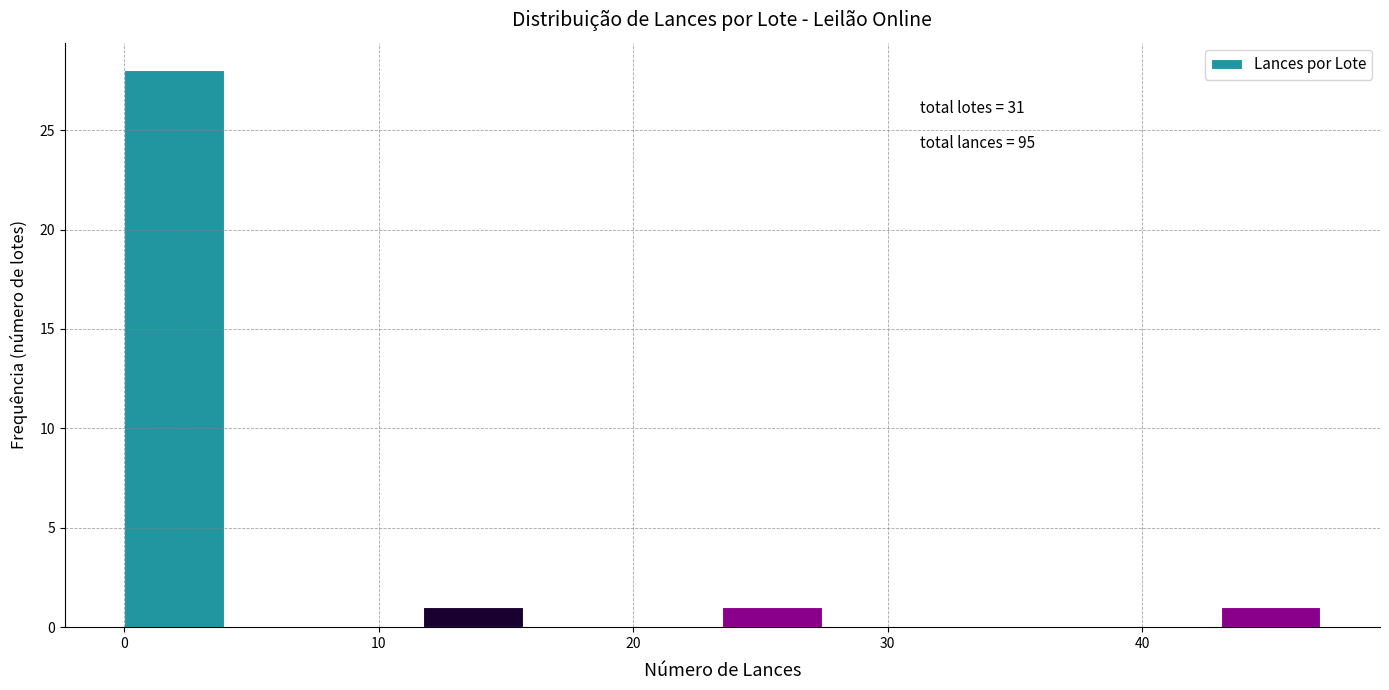

Around what value on the x-axis is the tallest bar? Give the approximate position of its centre, as read against the axis.

2